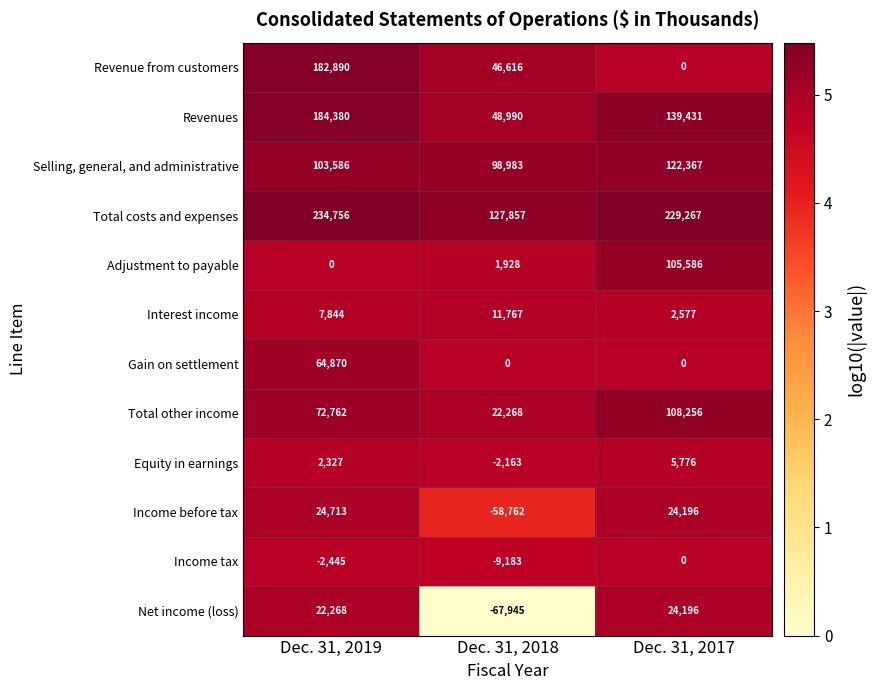

Is it true that Adjustment to payable equals 162124 at Dec. 31, 2017?

False